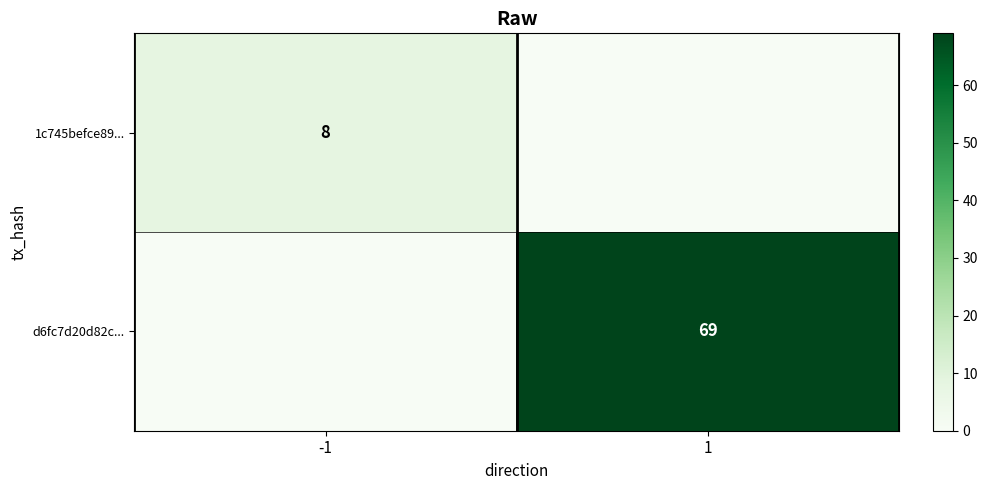

How many categories are shown in the chart?

2